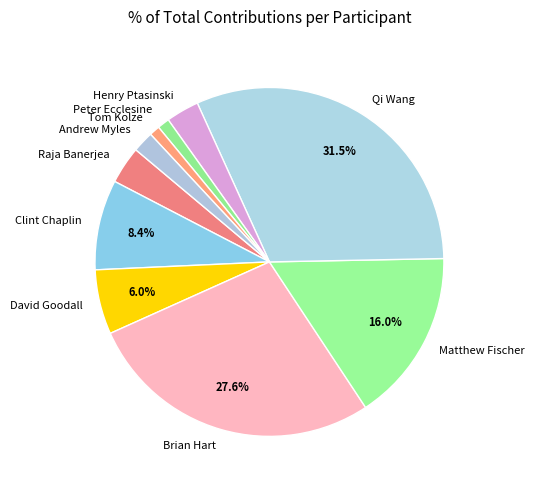

The Peter Ecclesine slice represents 1% of the pie. True or false?

True